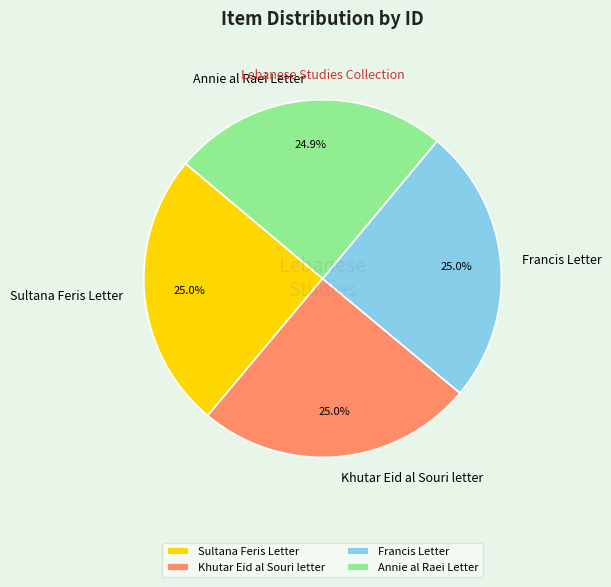

Do Sultana Feris Letter and Annie al Raei Letter together represent more than half of the pie?

No